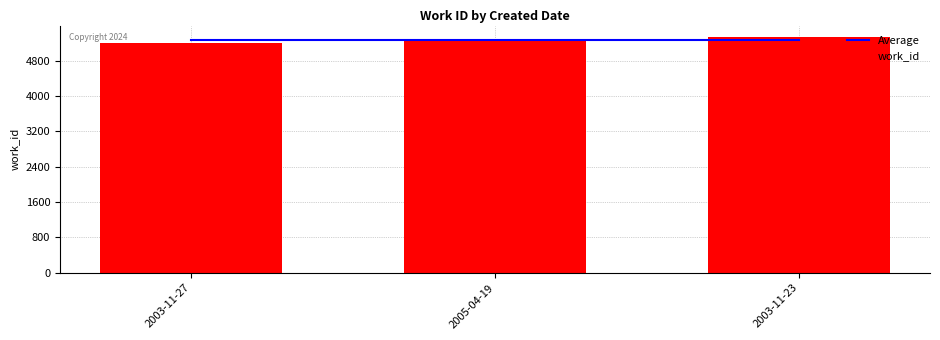

What is the sum of all Average values?

15814.0